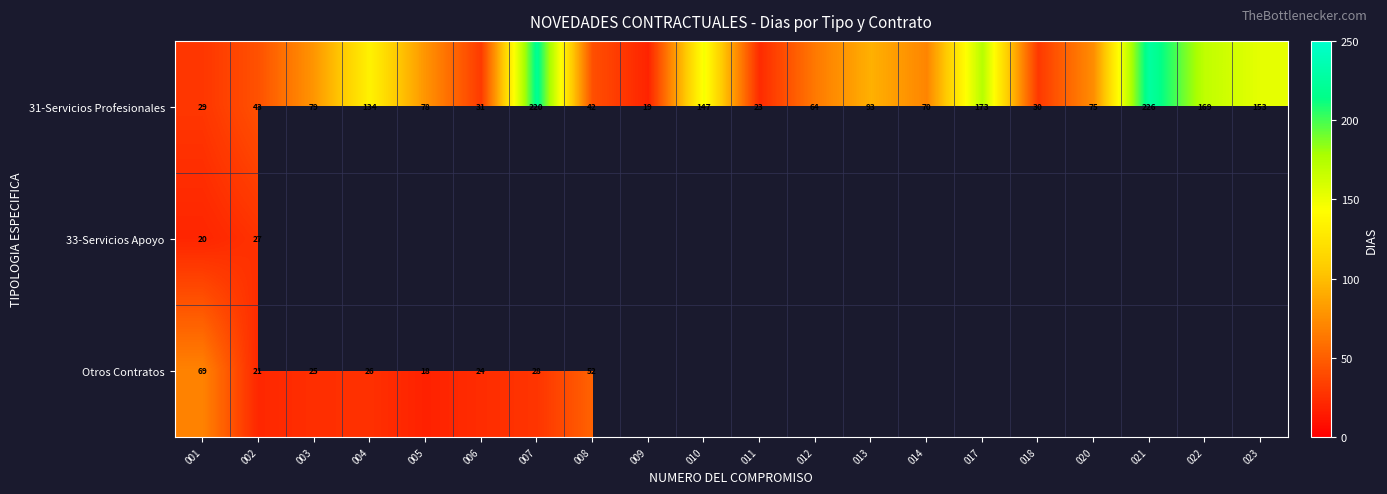

What is the spread (max minus min) of values at 003?

54.0